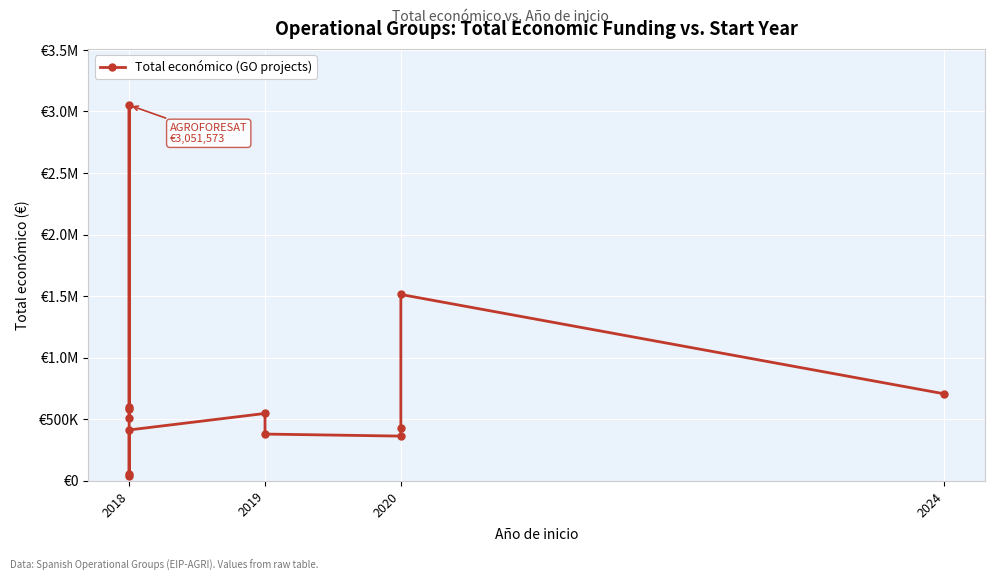

What is the change in value from 2018 to 2020?

-167477